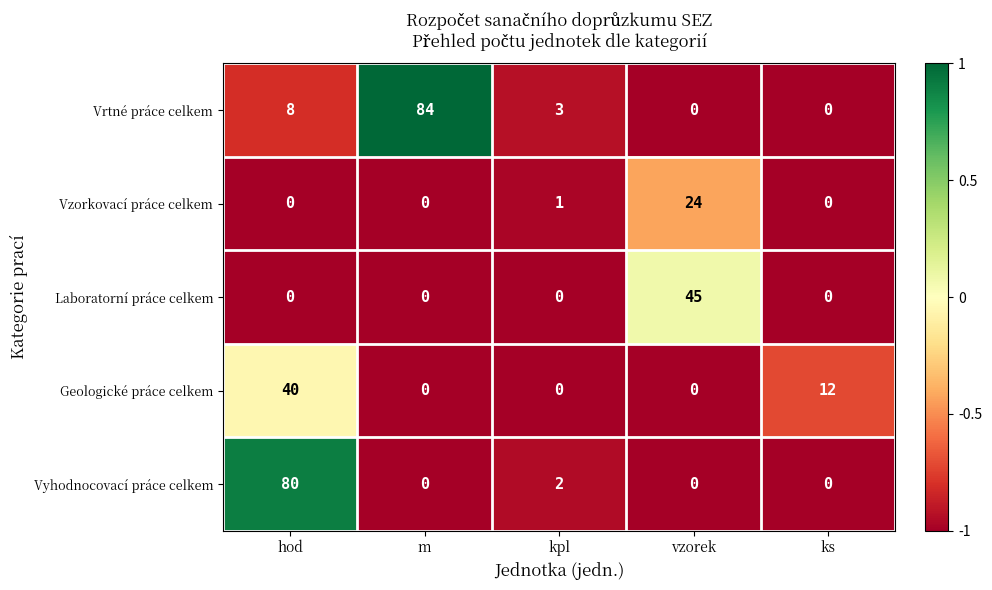

True or false: Vyhodnocovací práce celkem has a value of -34 at m.

False